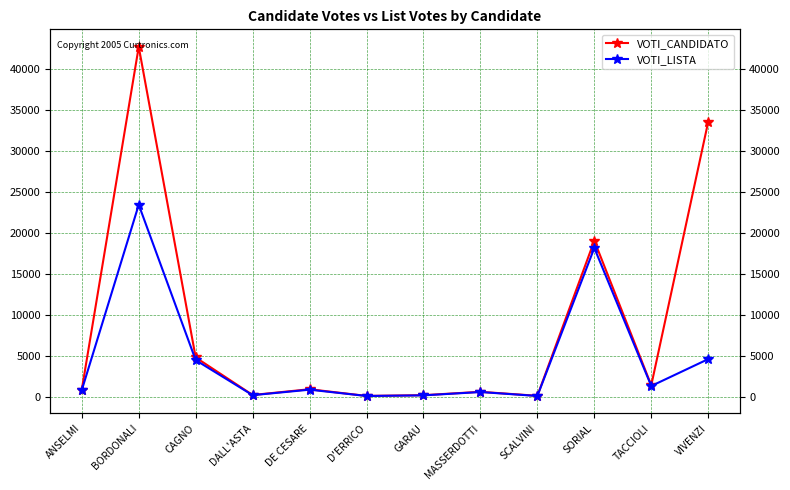

In VOTI_LISTA, how many points are lower than both neighbors (excluding endpoints)?

4